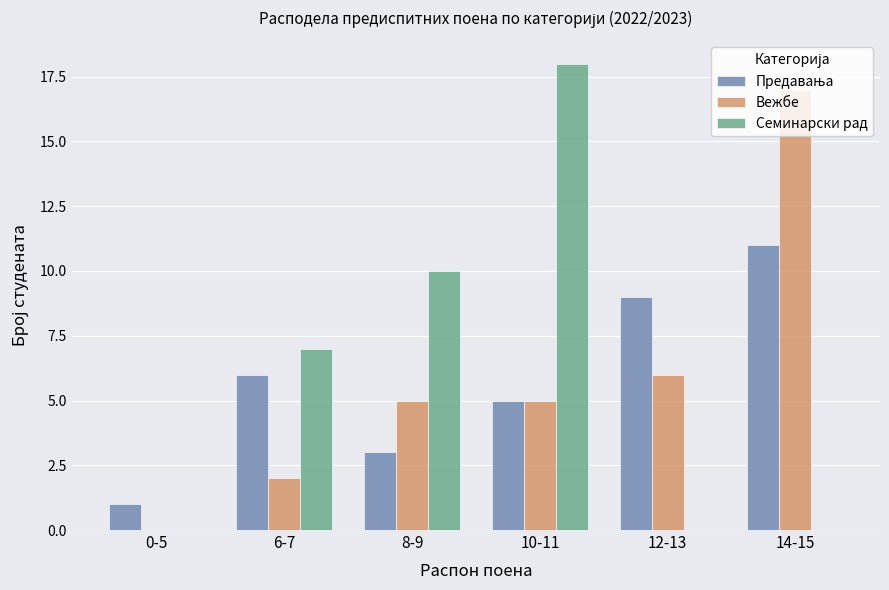

How many series are shown in this chart?

3